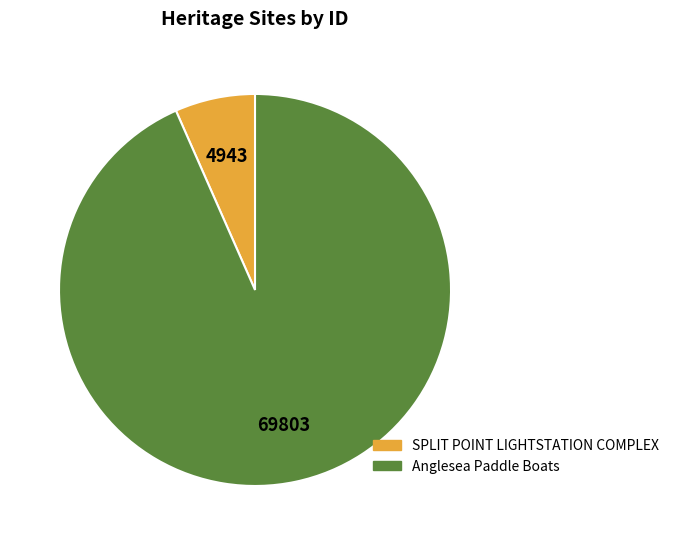

Approximately how many times larger is the value at Anglesea Paddle Boats compared to SPLIT POINT LIGHTSTATION COMPLEX?

14.1